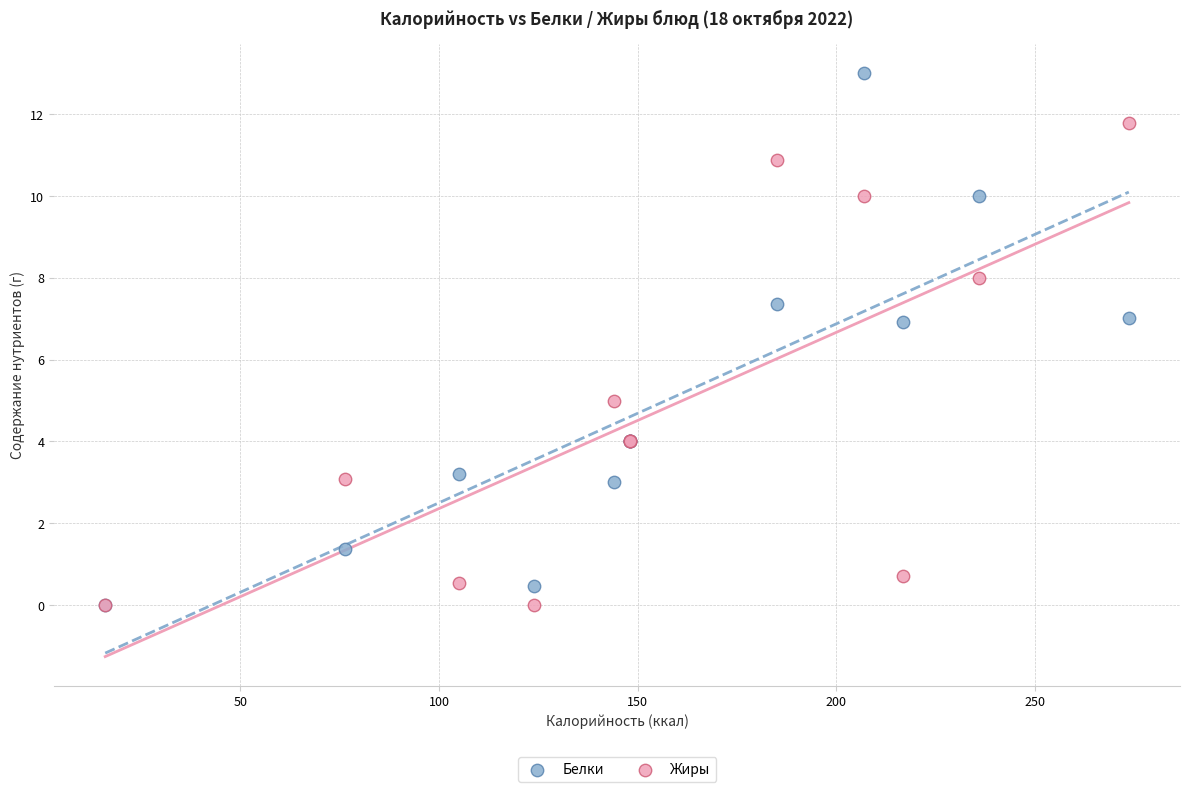

Which series has the largest Y range (max minus min)?

Белки